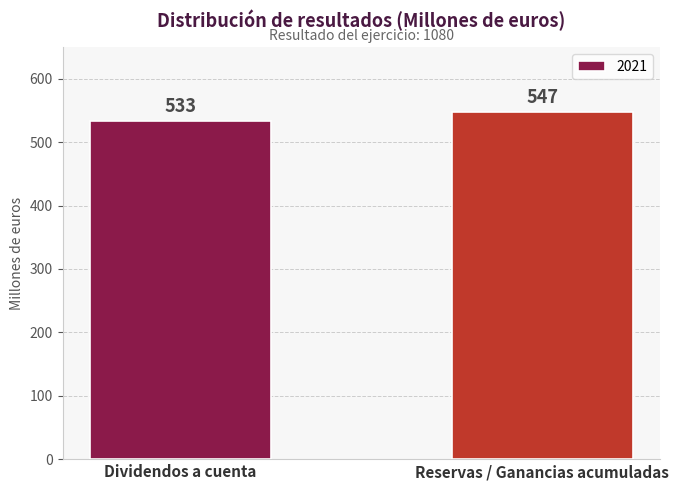

True or false: the data shows 533 at Dividendos a cuenta.

True